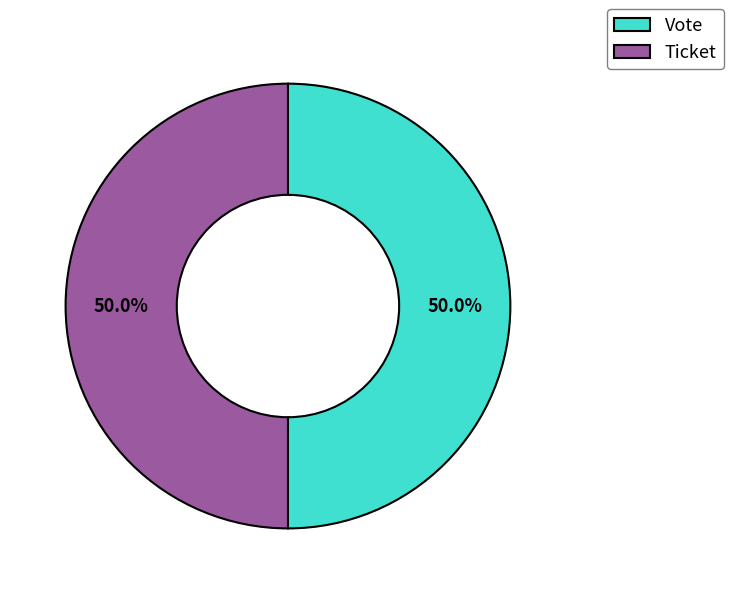

How many slices are in this pie chart?

2